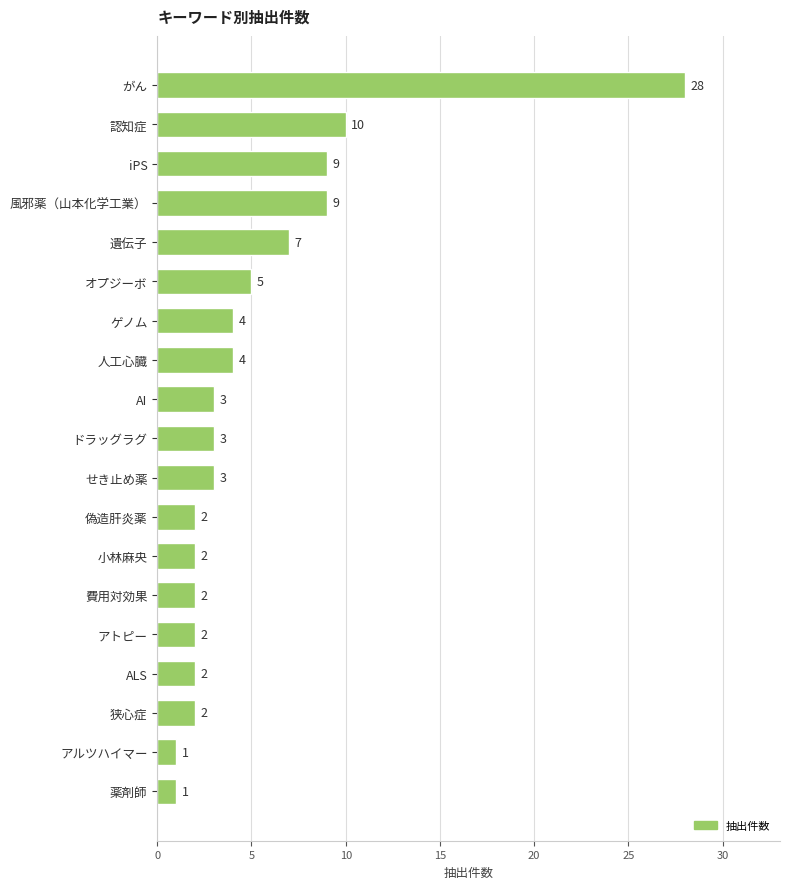

The value at AI is 3. True or false?

True